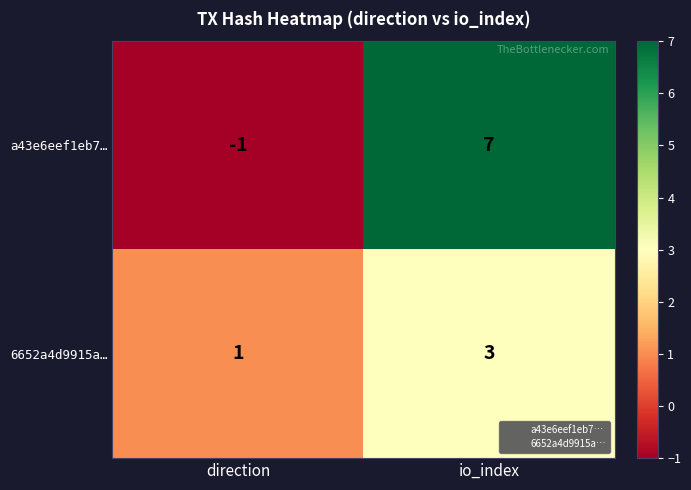

What is the sum of the a43e6eef1eb7… values at io_index and direction?

6